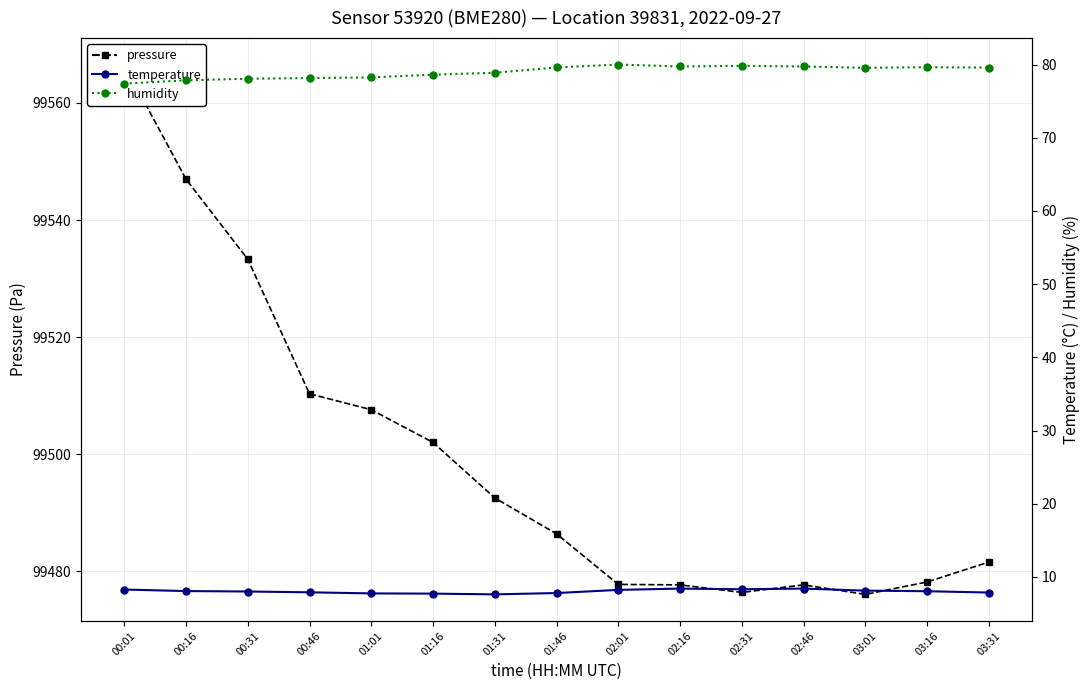

What is the label of the 4th point from the right?

02:46